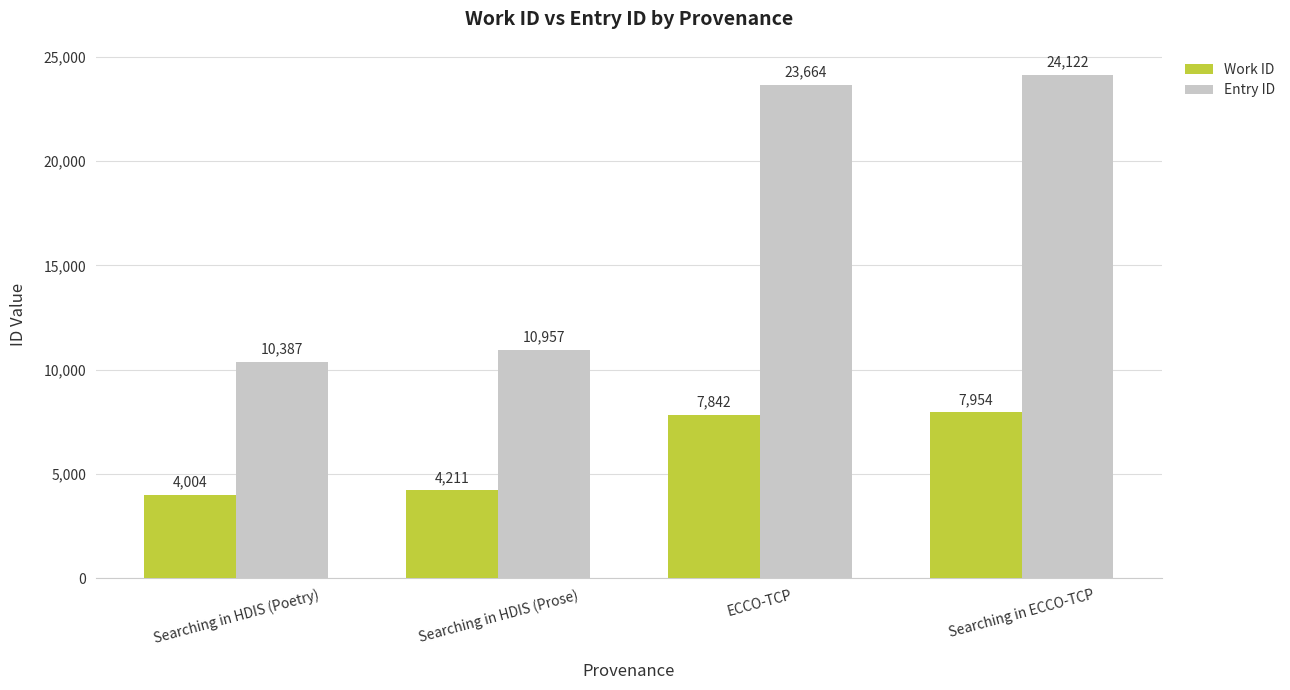

List the series in order of their overall mean, highest first.

Entry ID, Work ID